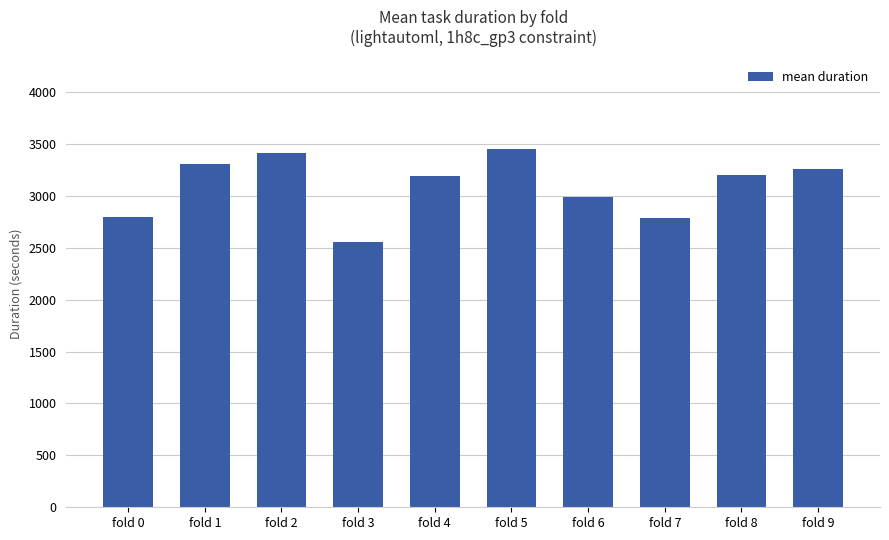

What is the value of the 6th bar from the left?

3449.4